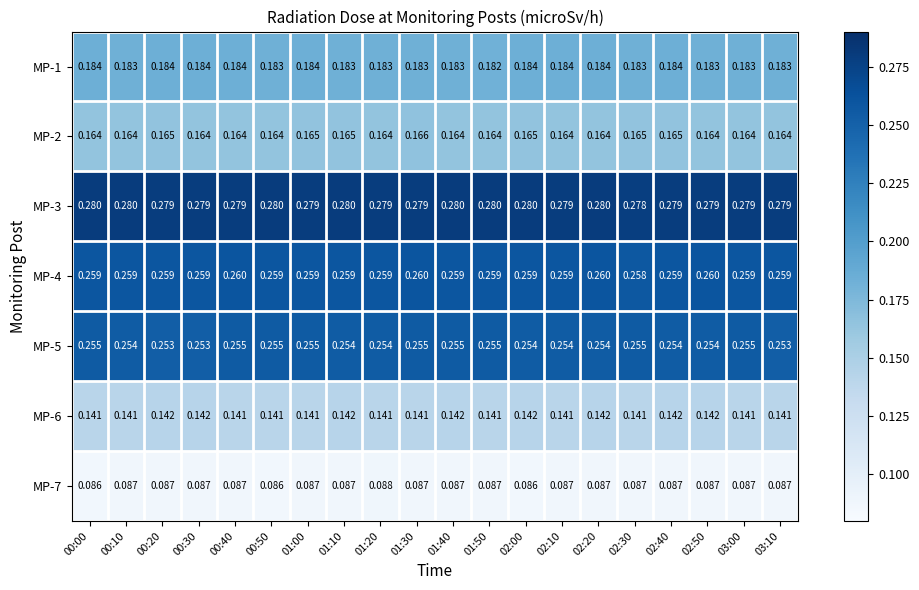

Is the value of MP-5 at 01:20 greater than the value of MP-6 at 00:40?

Yes